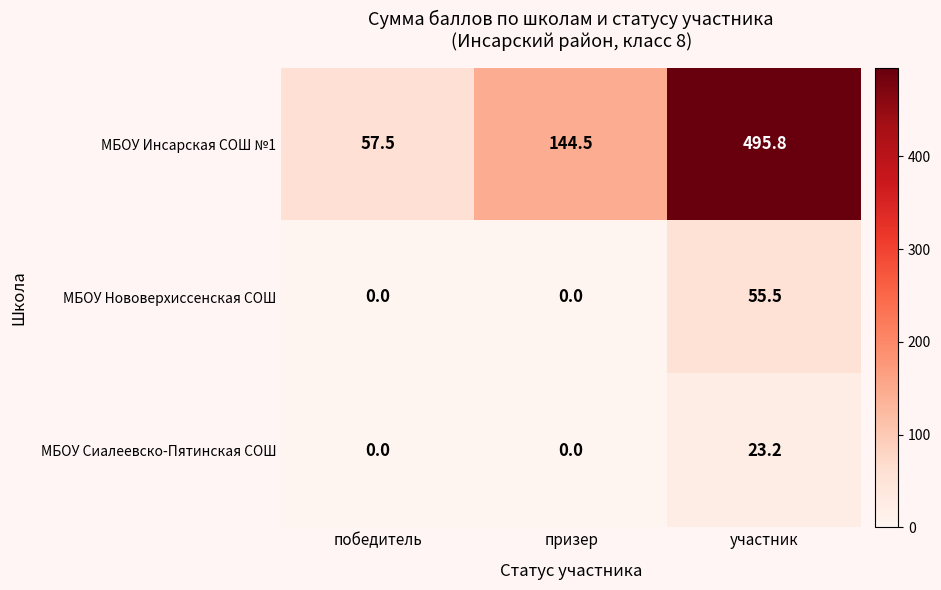

What is the maximum value for МБОУ Нововерхиссенская СОШ?

55.5